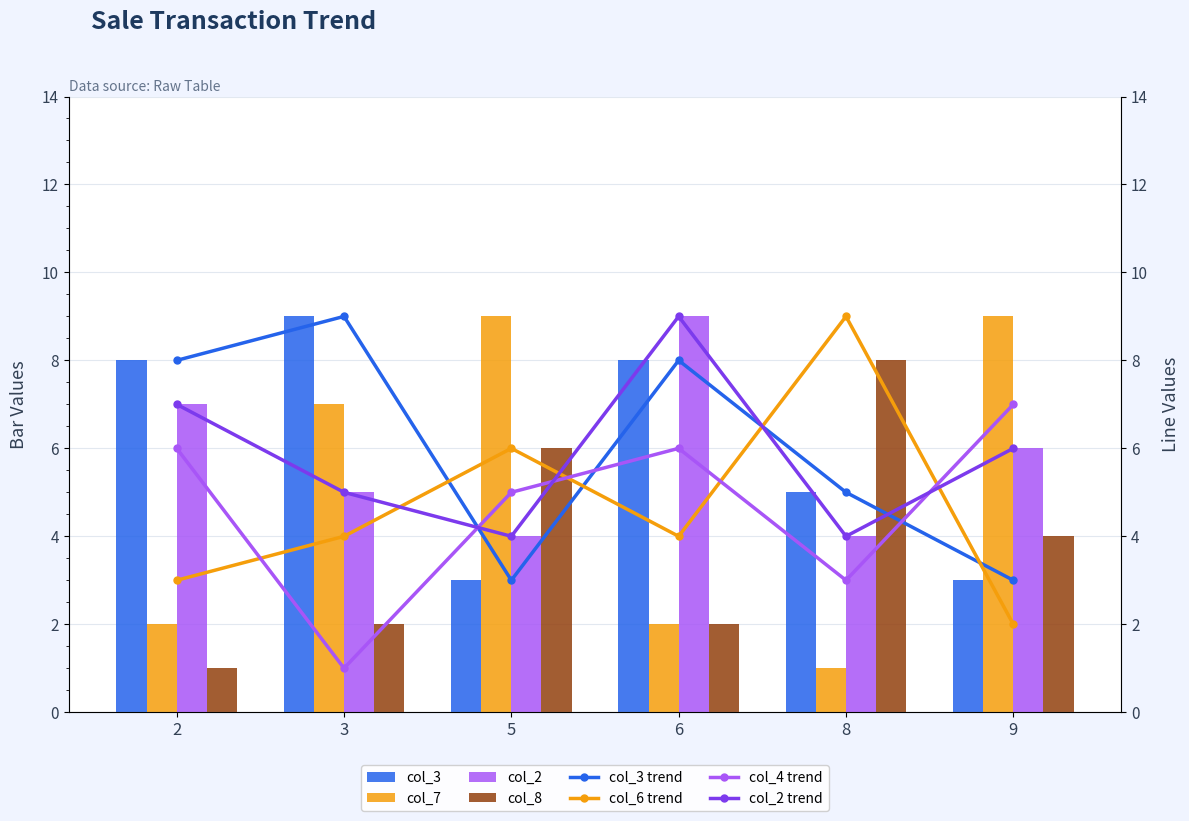

What is the value of the col_3 bar at the 5th from the left?

5